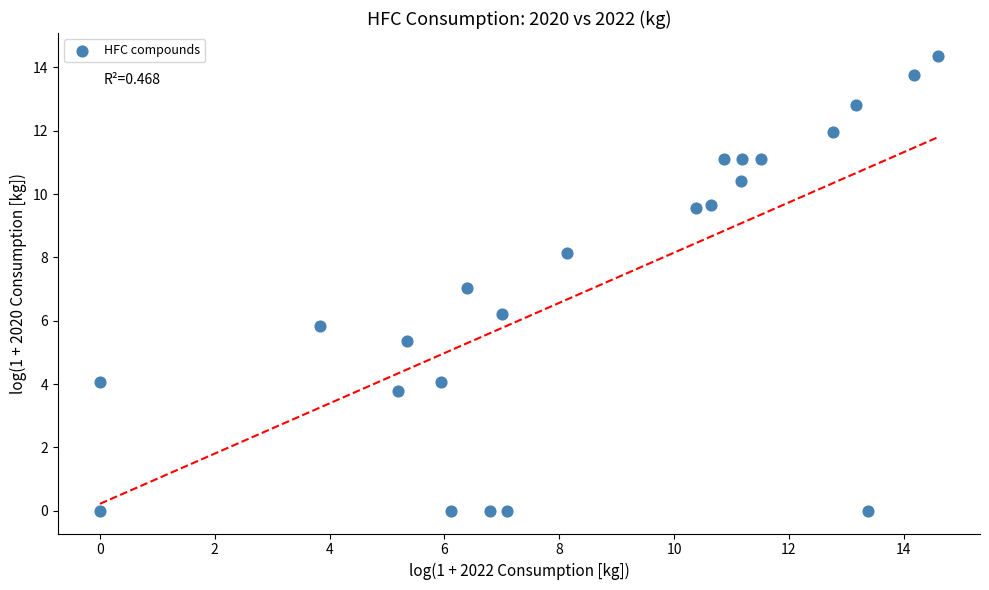

What is the range of X values (max minus min)?

14.6